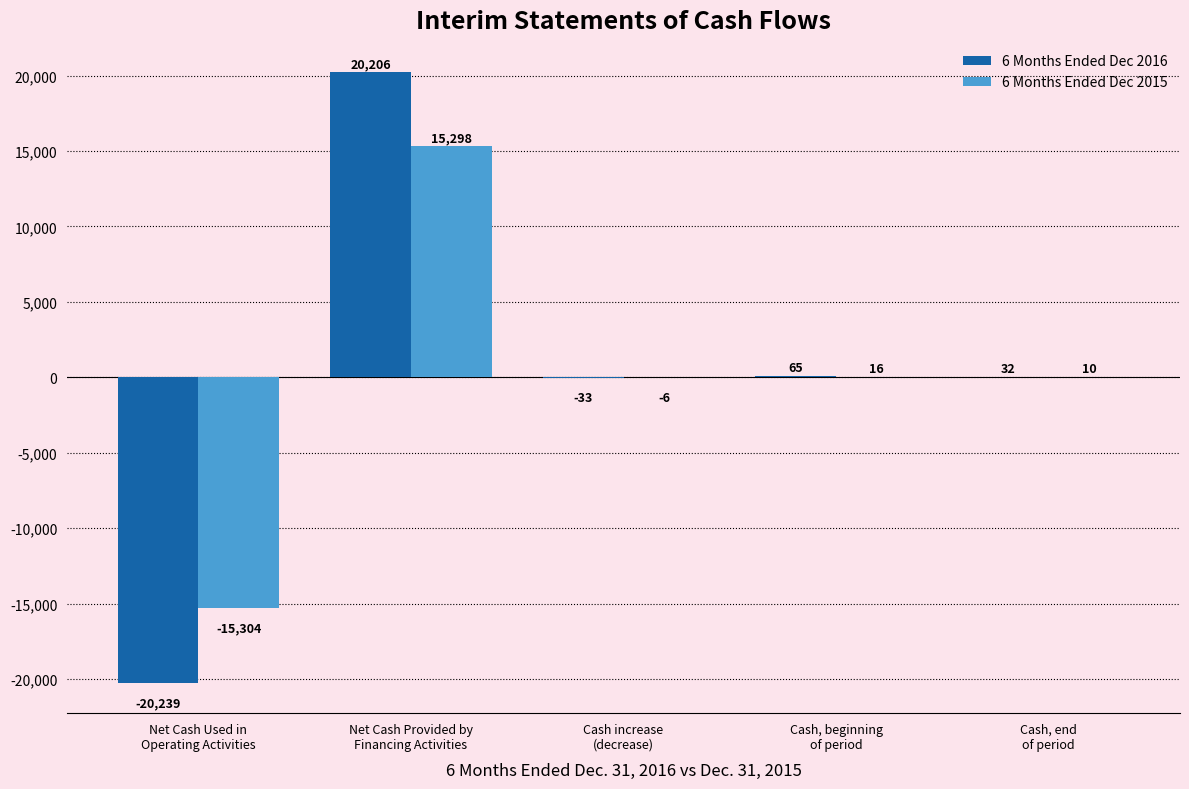

What is the maximum value for 6 Months Ended Dec 2016?

20206